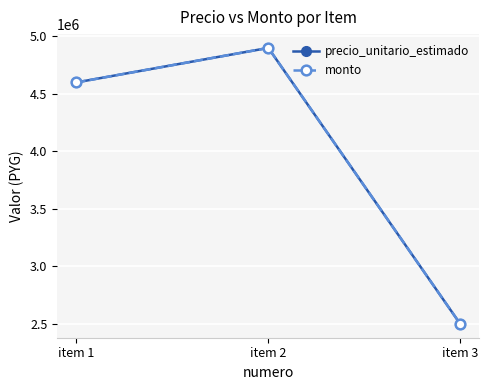

The precio_unitario_estimado series shows 4900000 at item 2. True or false?

True